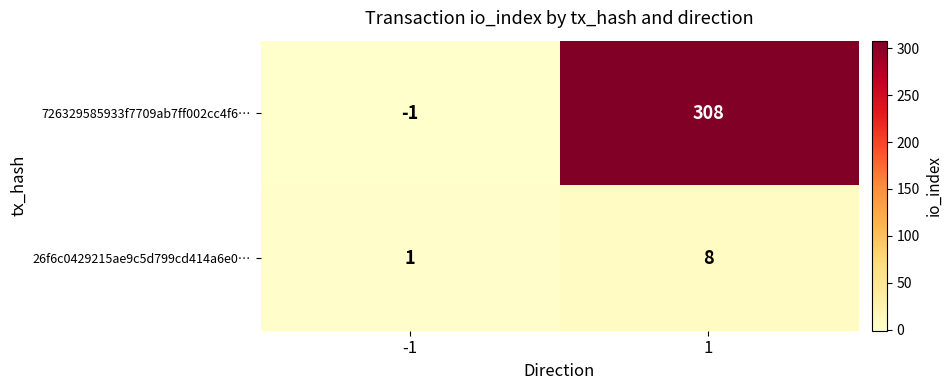

At which category does the chart reach its peak across all series?

1